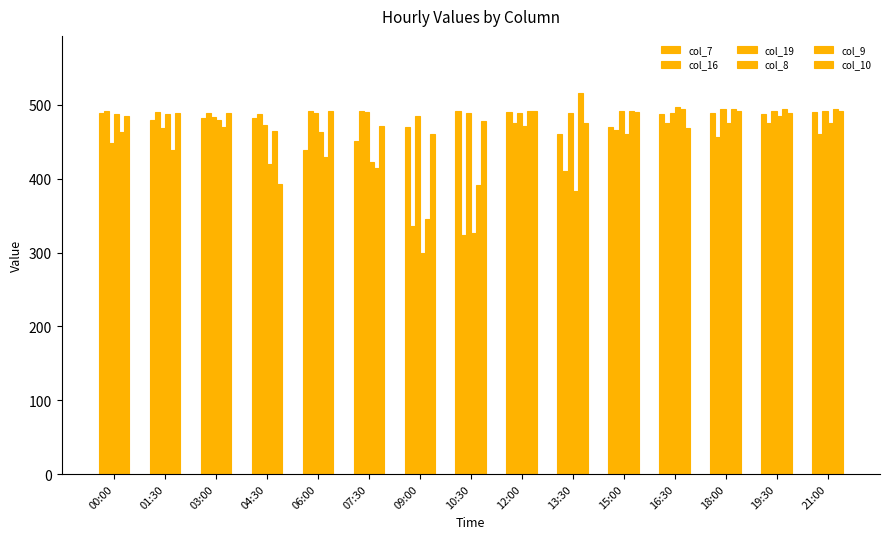

How many data points does each series have?

15